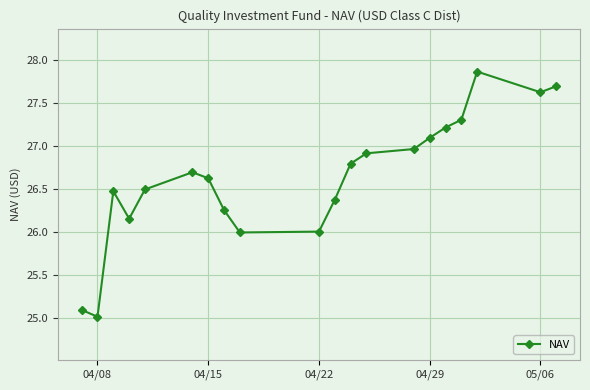

What is the smallest value displayed?

25.0